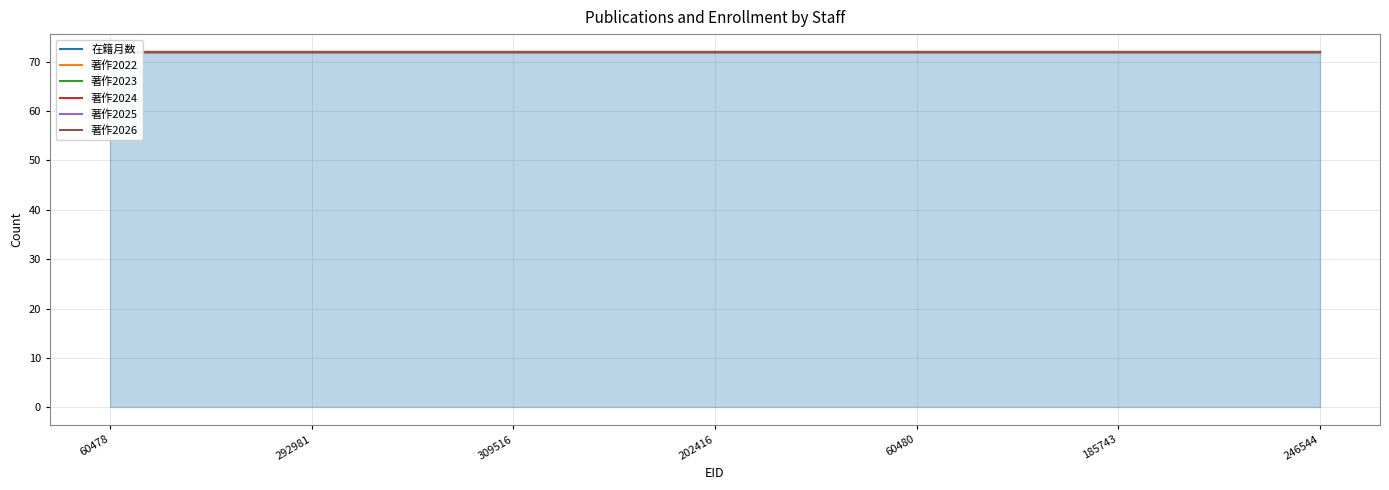

At which category is the sum across all series the highest?

60478